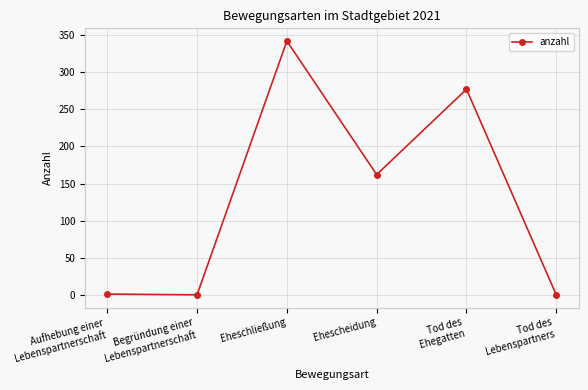

Which label corresponds to the largest value in the chart?

Eheschließung